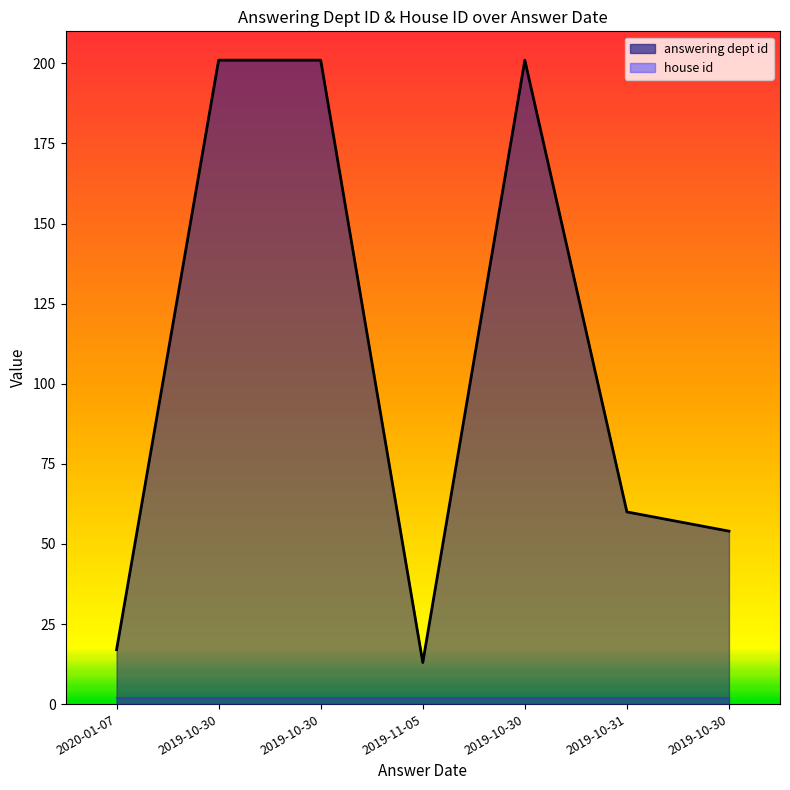

Reading left to right, transcribe all the data shown in this chart.

2020-01-07=17	2019-10-30=201	2019-10-30=201	2019-11-05=13	2019-10-30=201	2019-10-31=60	2019-10-30=54